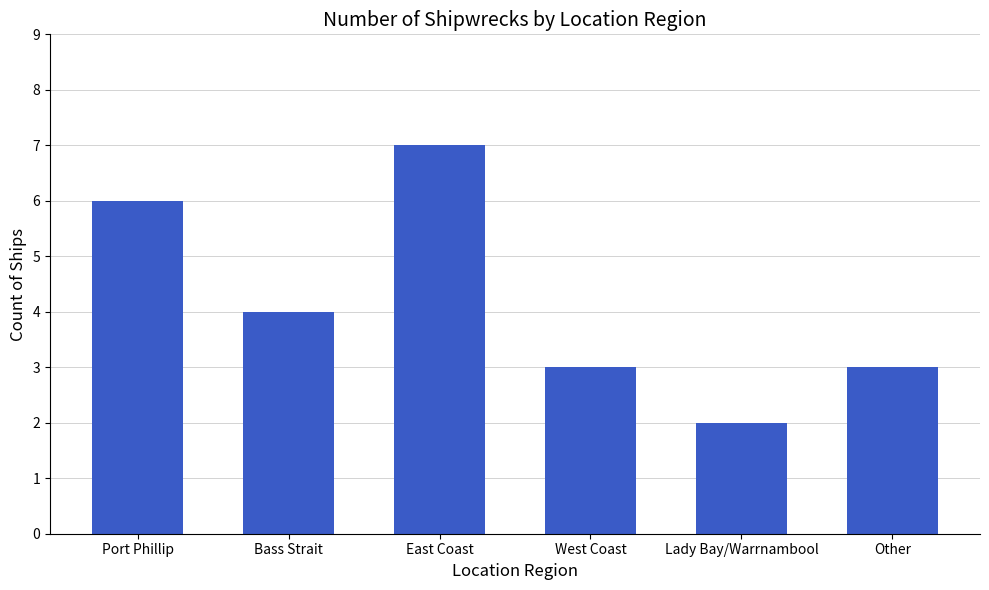

Where does the data first go above 4?

Port Phillip